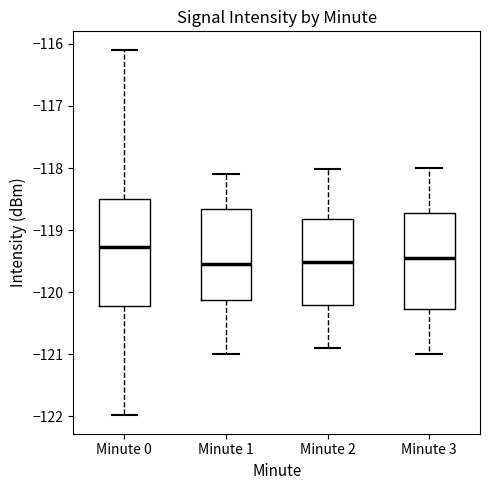

Reading left to right, read every box against the y-axis: the position of its median line, the range the box covers, and the ends of its whiskers. The values are not printed on the chart, so give them approximately, as read against the axis.

Minute 0: median -119.3, box -120.2 to -118.5, whiskers -122.0 to -116.1
Minute 1: median -119.5, box -120.1 to -118.7, whiskers -121.0 to -118.1
Minute 2: median -119.5, box -120.2 to -118.8, whiskers -120.9 to -118.0
Minute 3: median -119.4, box -120.3 to -118.7, whiskers -121.0 to -118.0